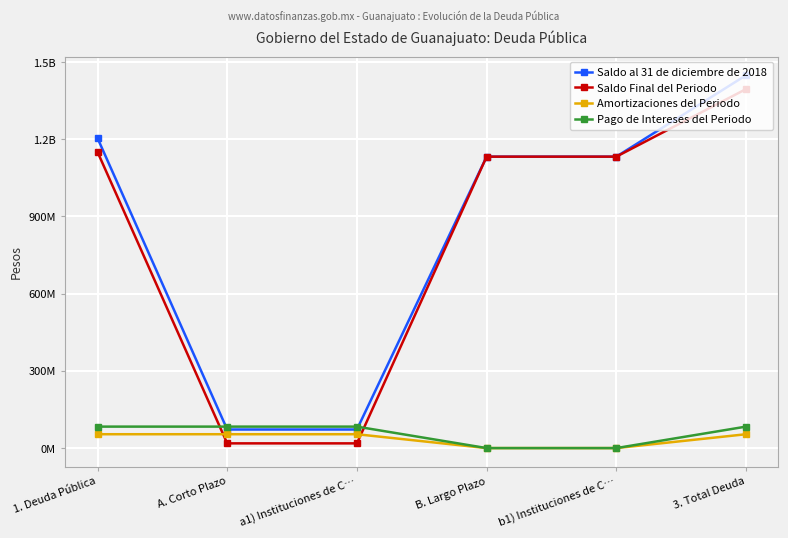

How many intersections are there between Amortizaciones del Periodo and Saldo Final del Periodo?

2